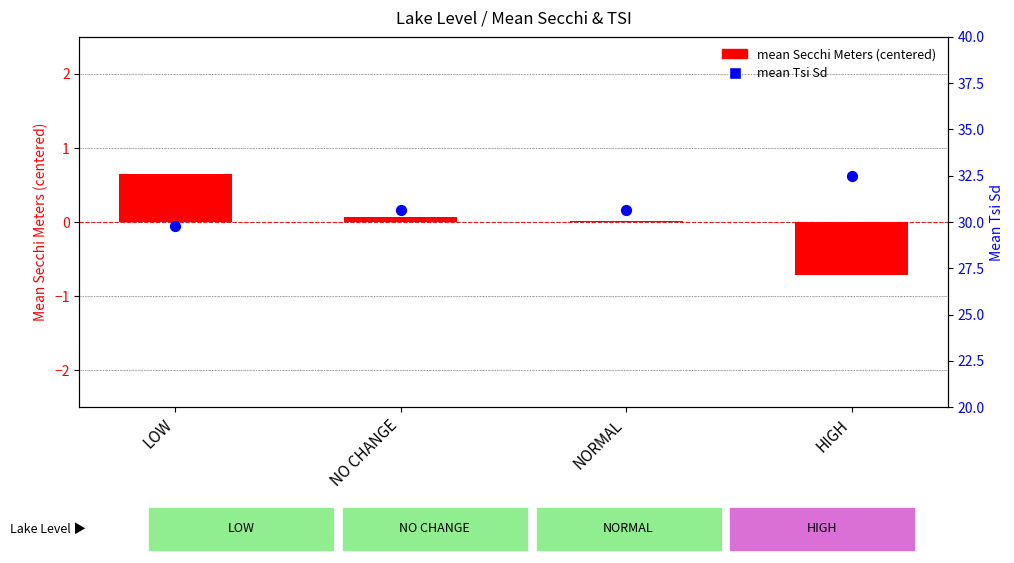

Is the value of mean Tsi Sd at HIGH greater than the value of mean Secchi Meters (centered) at LOW?

Yes